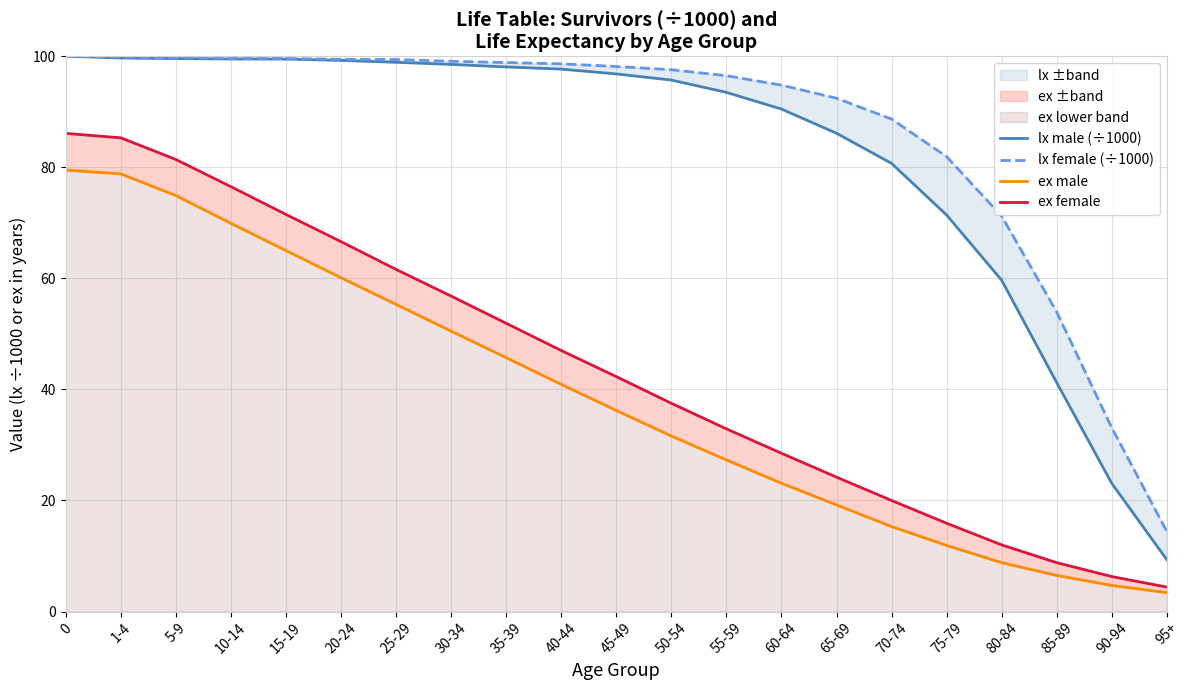

At how many categories does at least one series exceed 40?

19